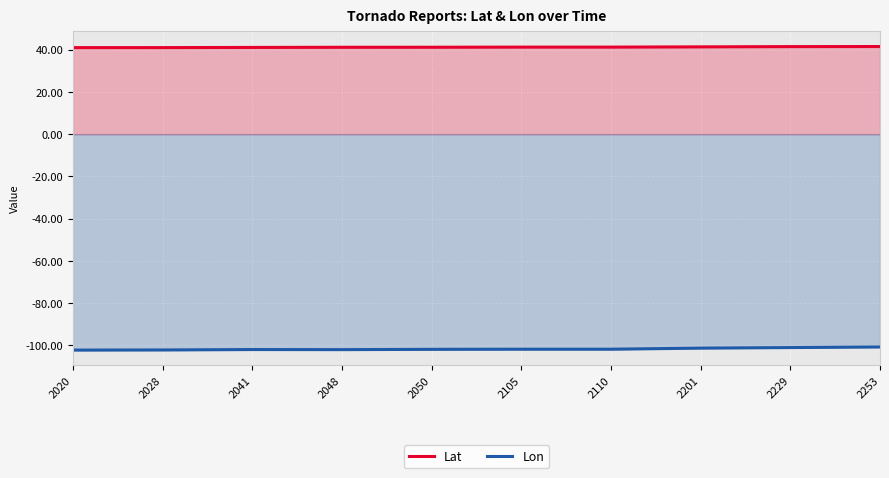

How many distinct data groups are displayed?

2